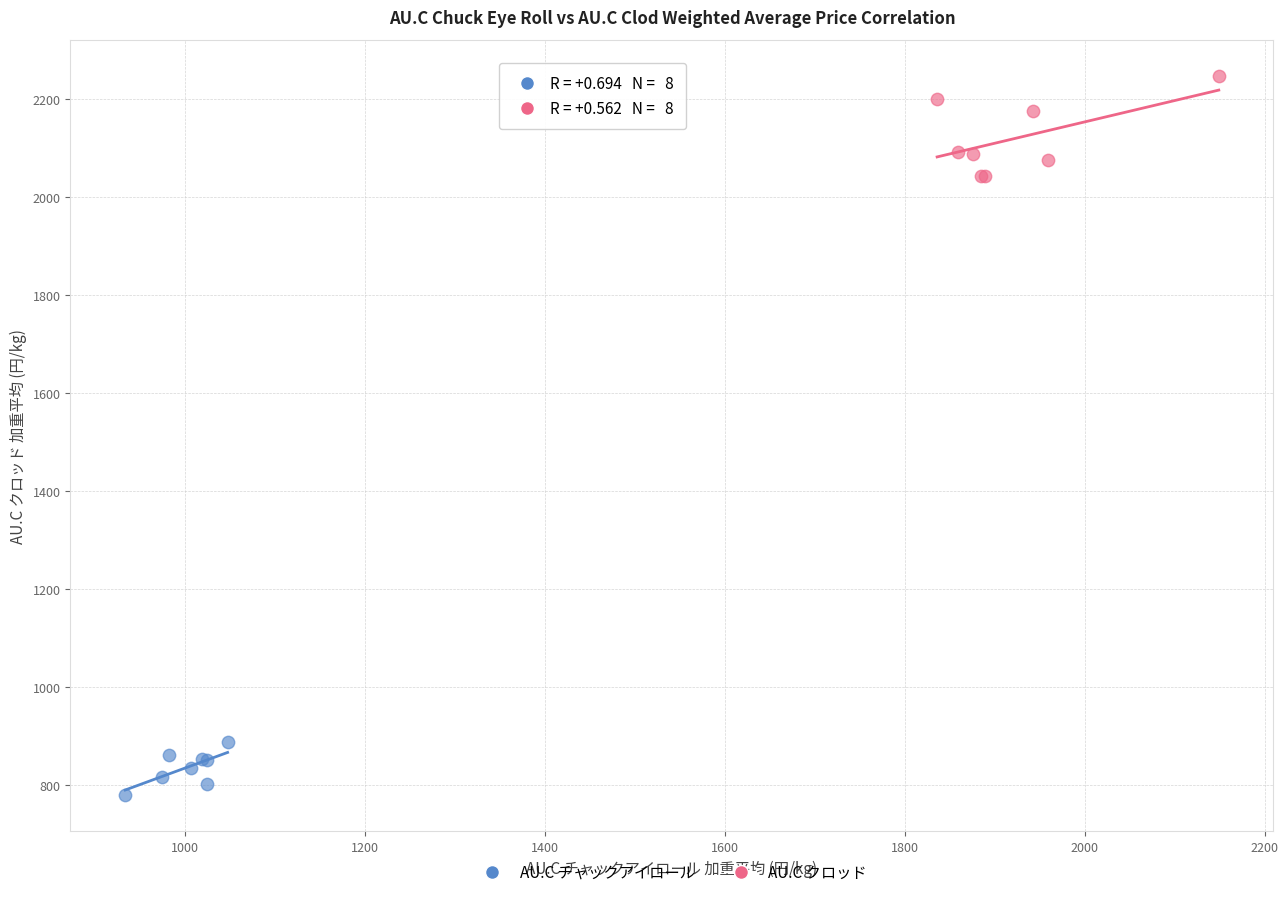

Which series has the largest Y range (max minus min)?

AU.C クロッド